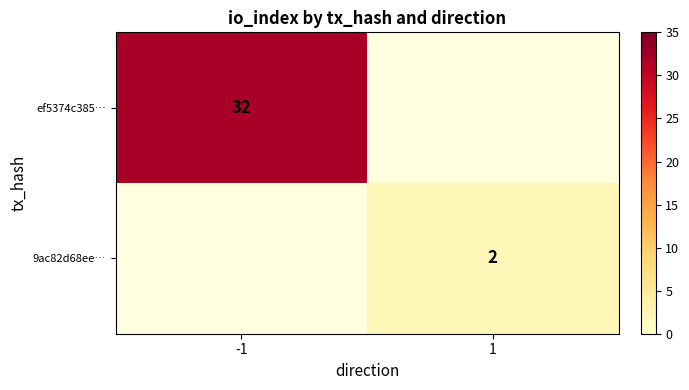

The ef5374c385… series shows 32 at -1. True or false?

True